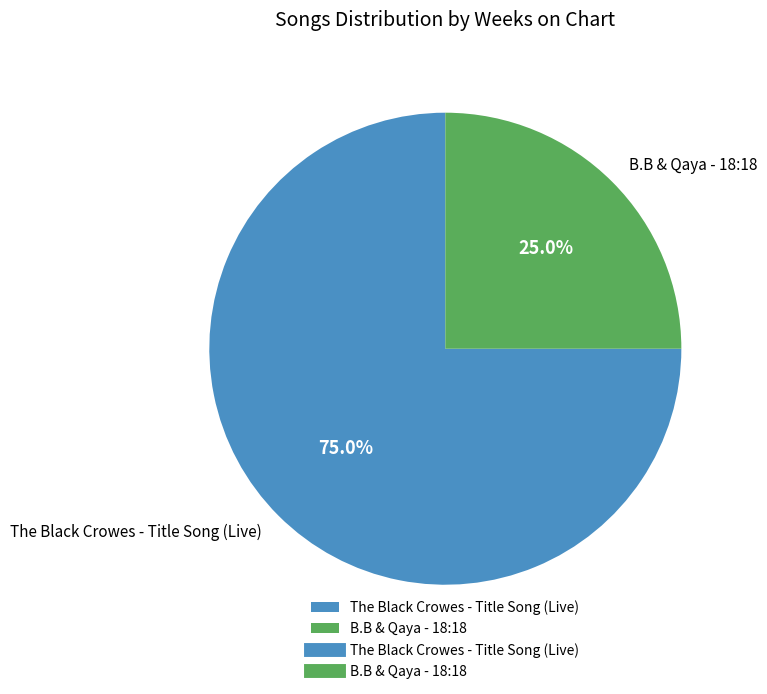

To the nearest percent, what is the difference between the largest and smallest slice percentages?

50%